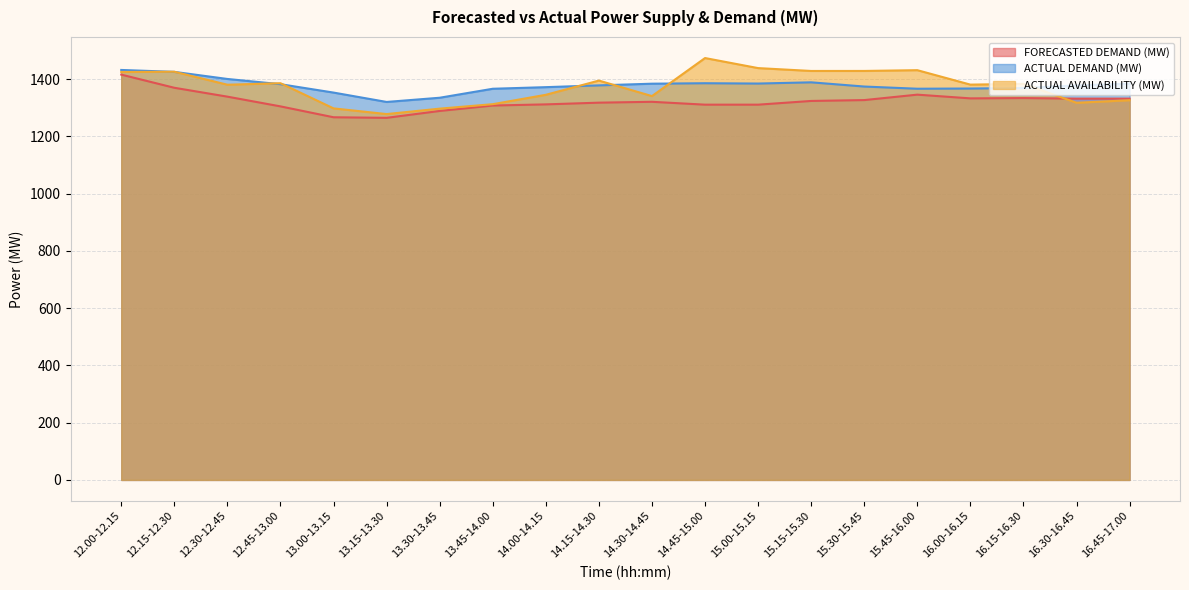

Read the ACTUAL AVAILABILITY (MW) value at 14.15-14.30.

1395.2